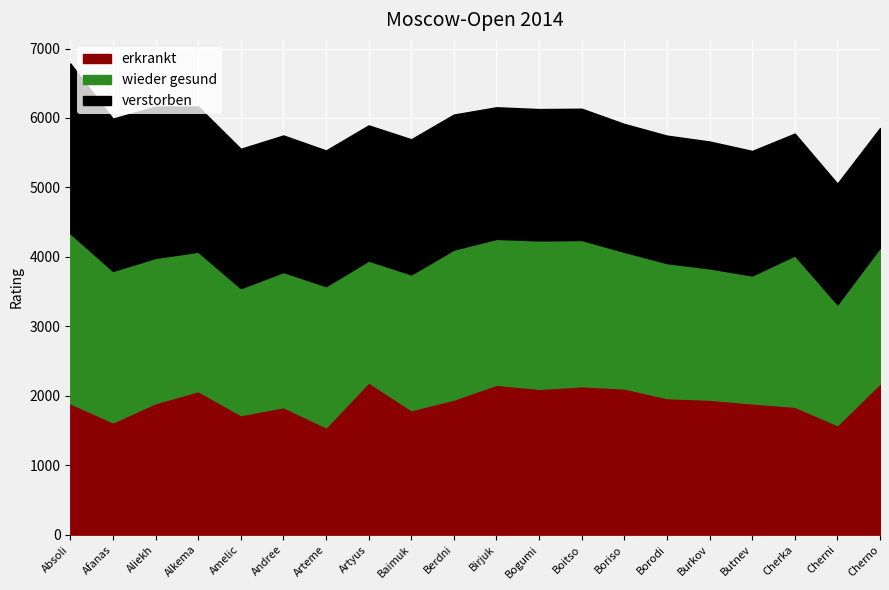

What is the label of the 15th point from the left?

Borodin